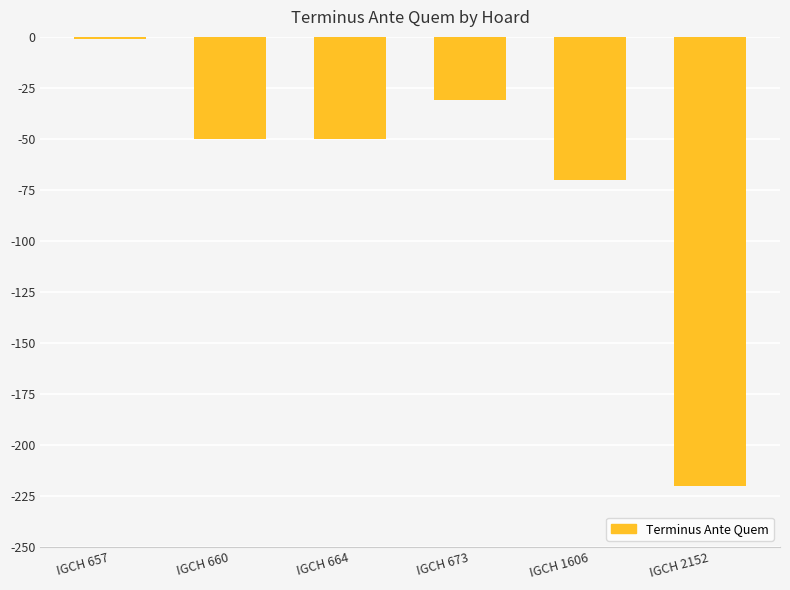

What is the average value?

-70